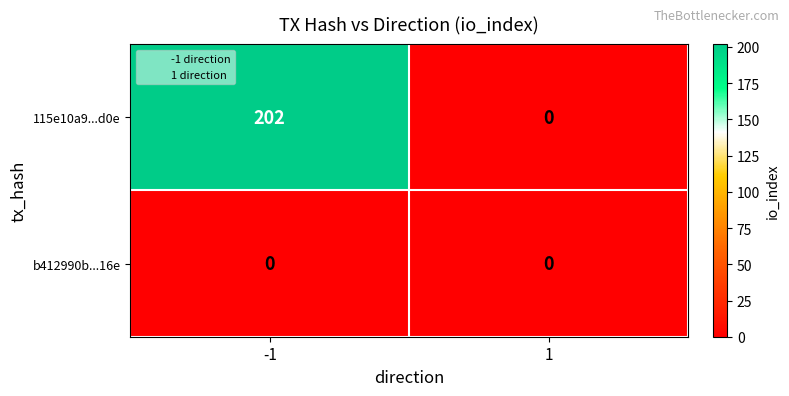

Which series has the widest spread of values?

115e10a9...d0e